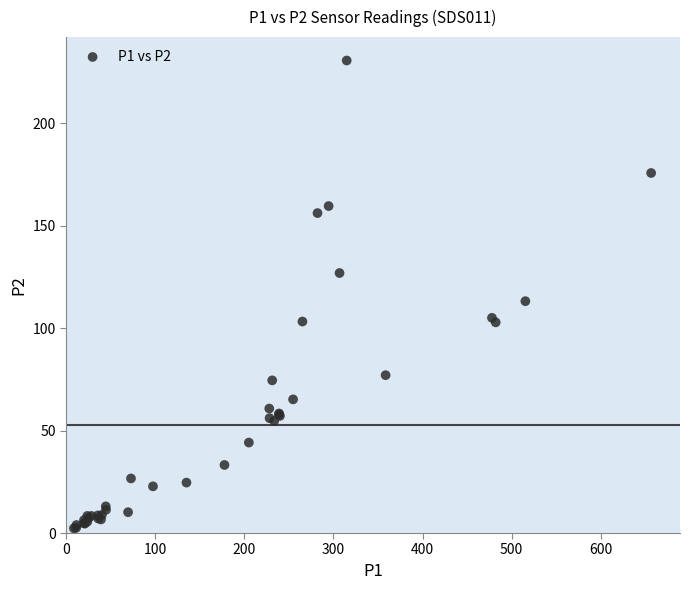

What Y value in the scatter plot is closest to 116?

113.1